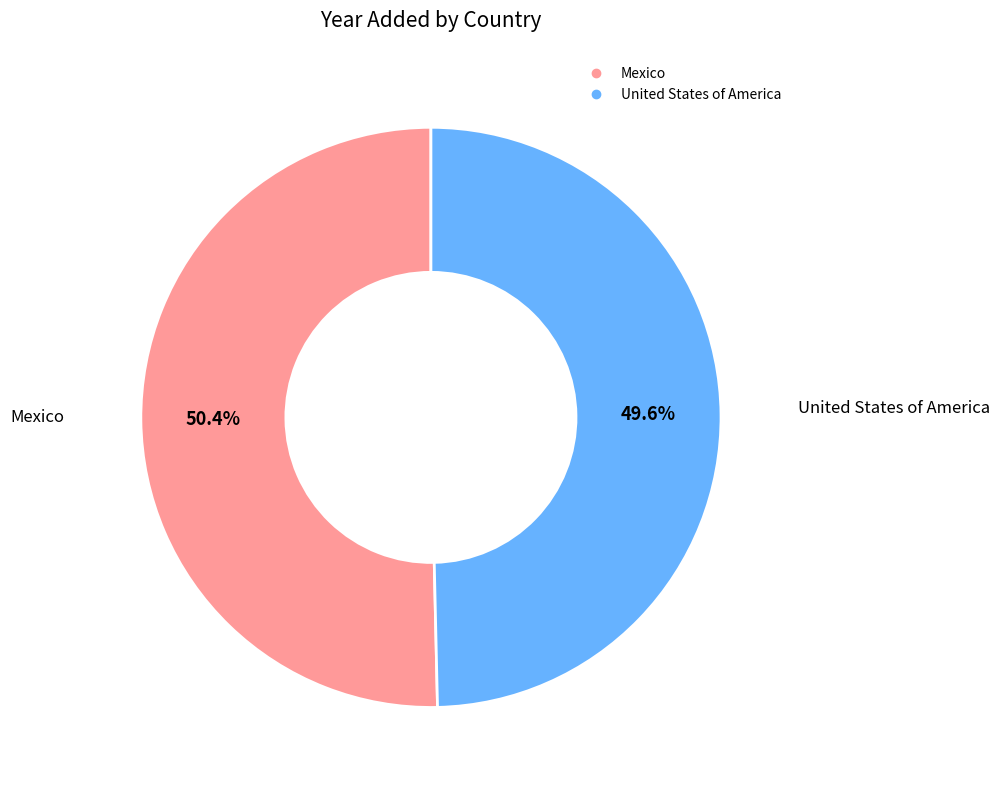

What percentage is the United States of America slice, to the nearest percent?

50%